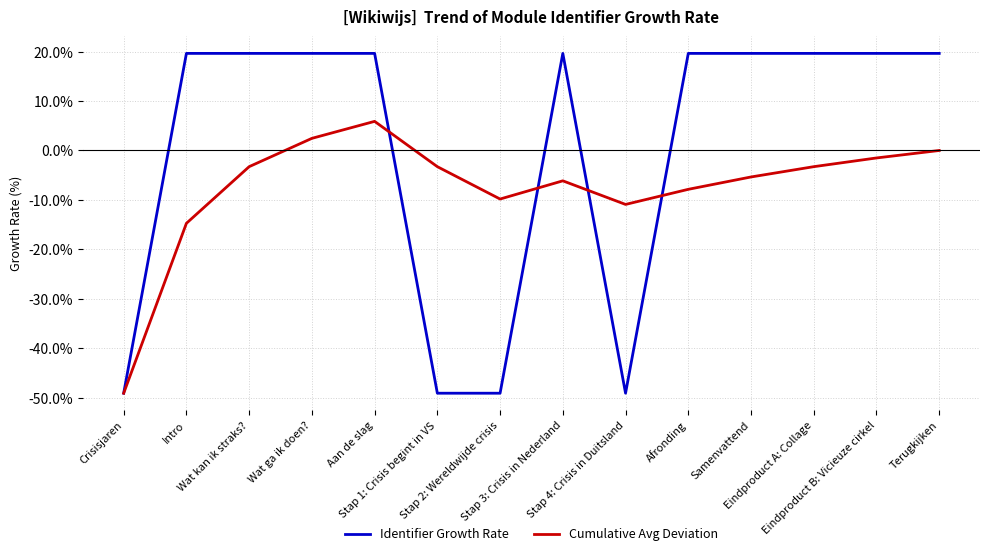

What is the minimum value shown in the chart?

-49.1